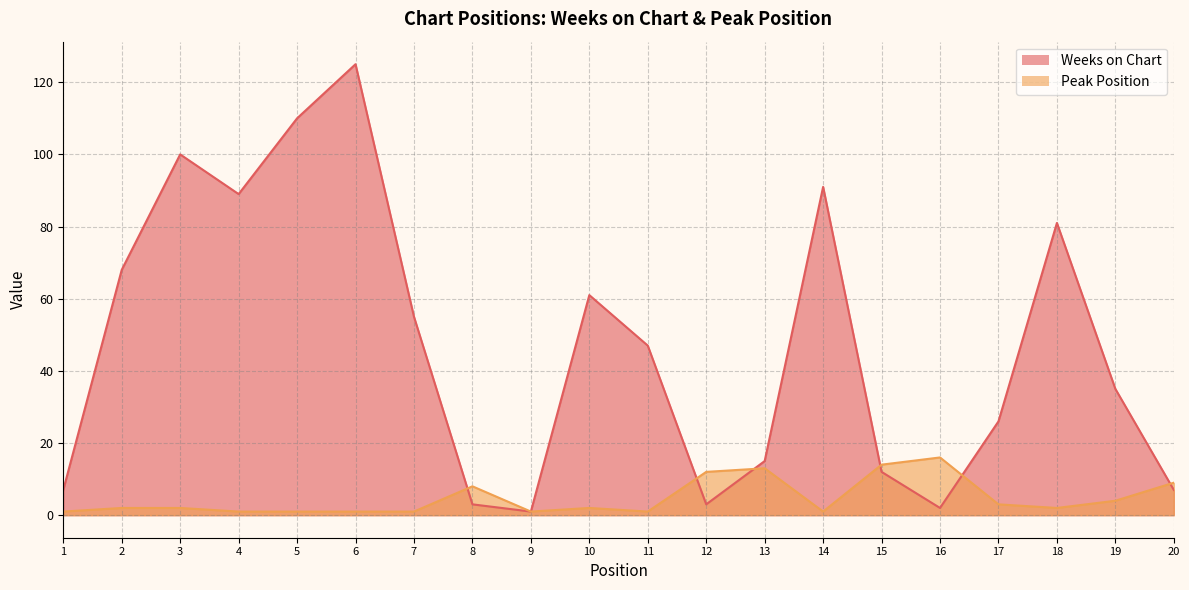

What is the maximum value shown in the chart?

125